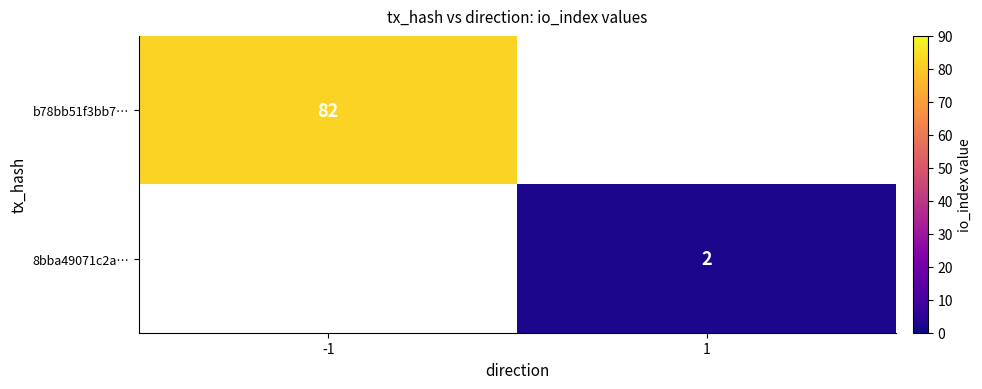

Is the value of 8bba49071c2a… at 1 greater than the value of b78bb51f3bb7… at -1?

No